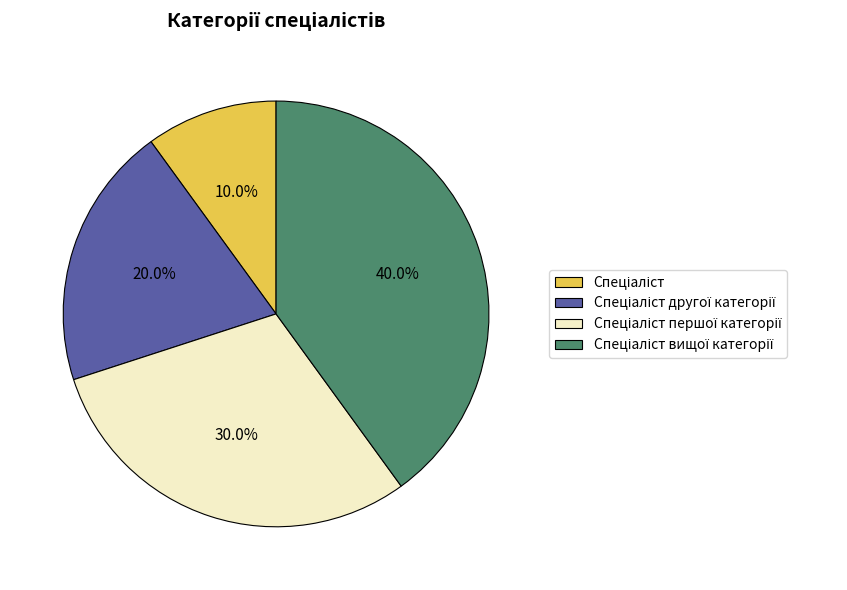

Is there a majority slice in this chart?

No